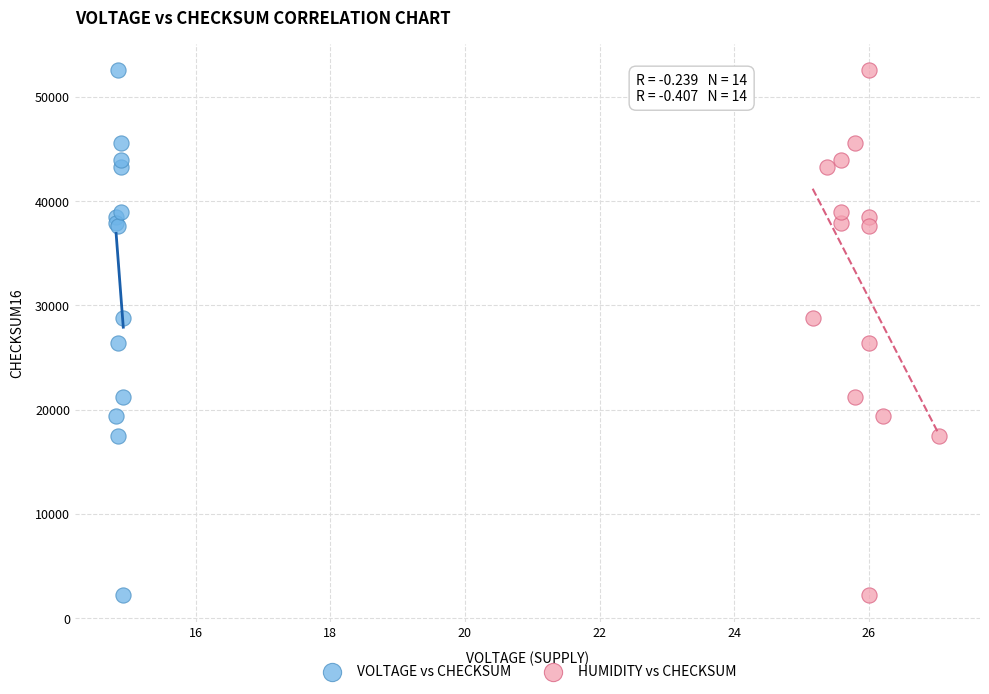

What are all the series names shown in the legend?

VOLTAGE vs CHECKSUM, HUMIDITY vs CHECKSUM